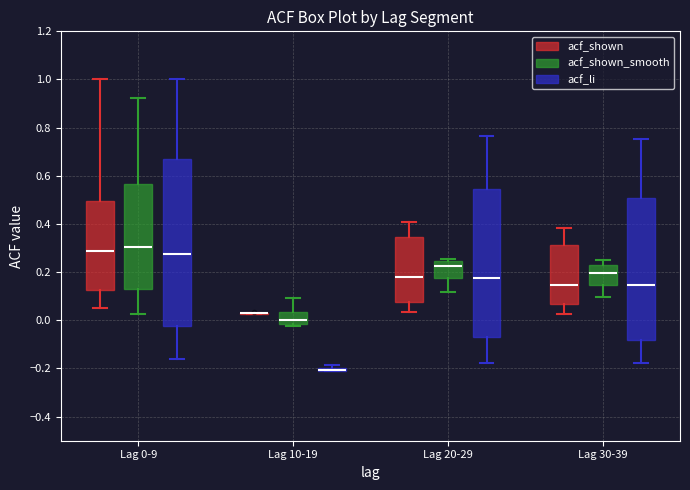

Which box is the tallest, from its lower edge to its upper edge?

Lag 0-9 (acf_li)